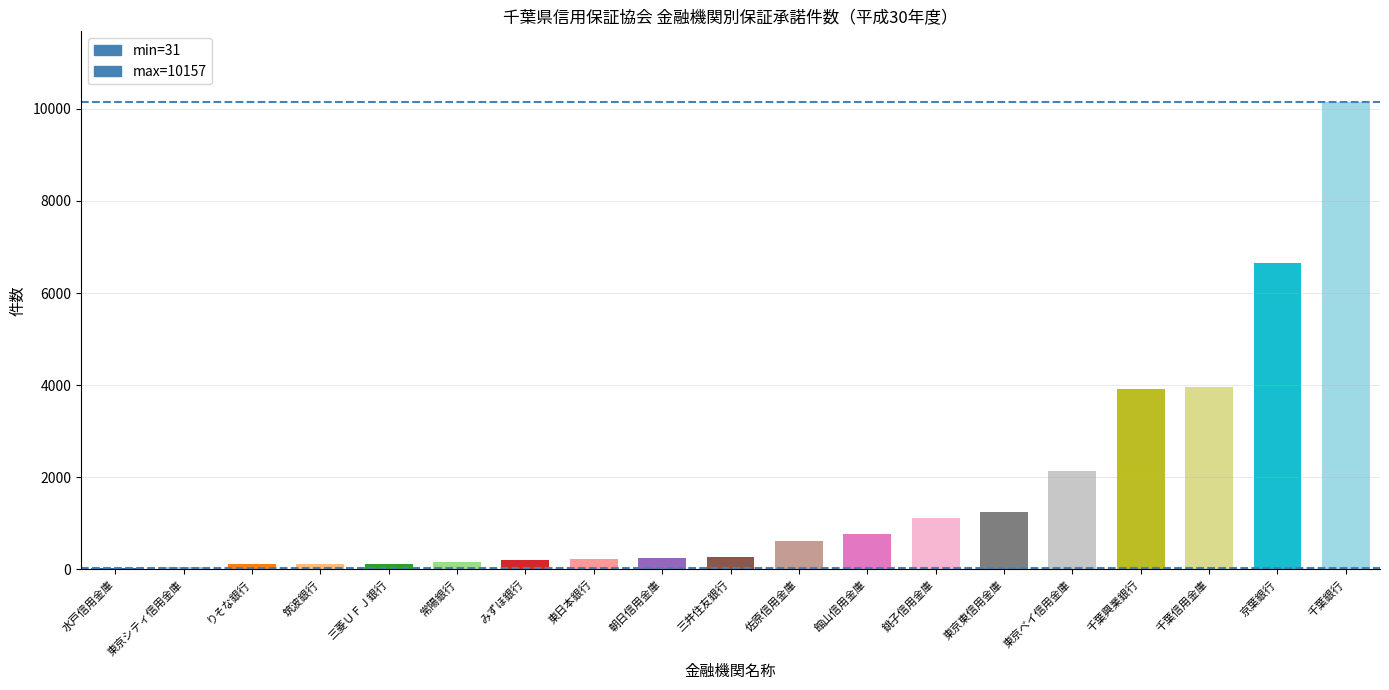

What is the change in value from 朝日信用金庫 to 東京東信用金庫?

+990